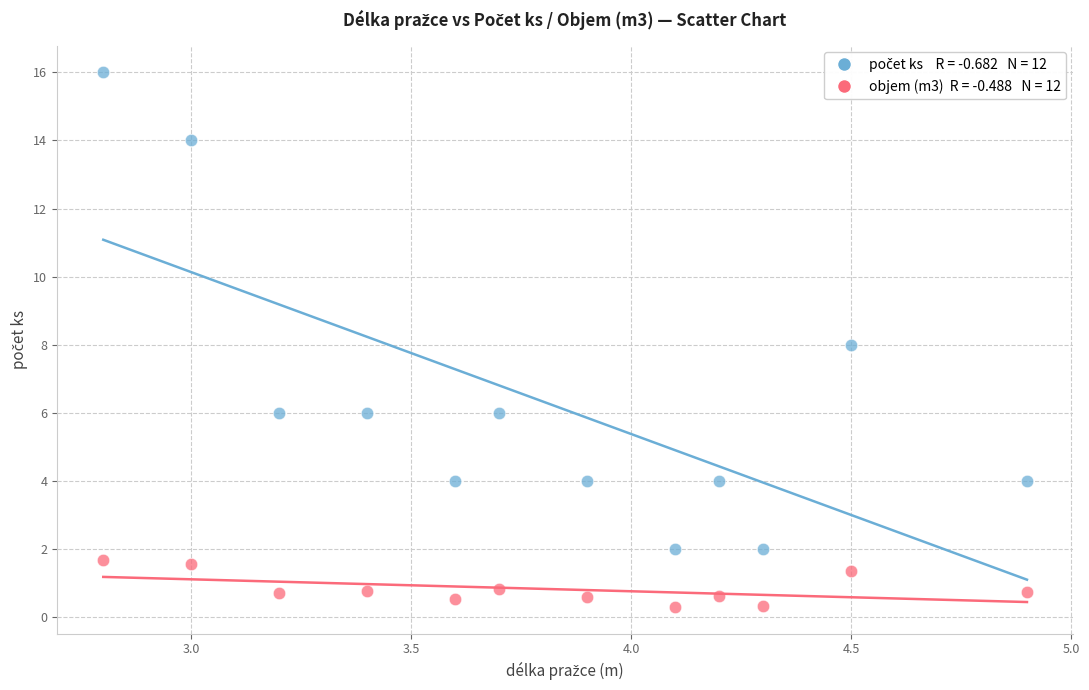

Across all data points, what is the range of Y values (max minus min)?

15.7